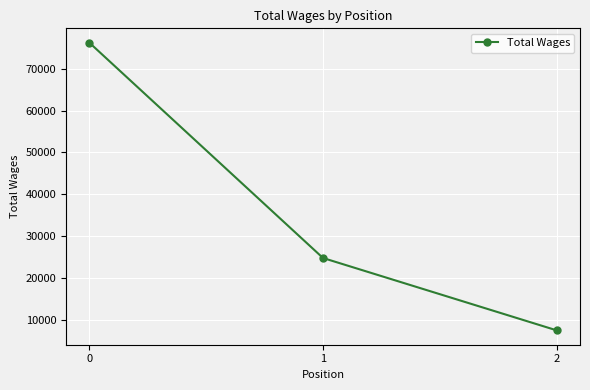

Reading left to right, what are all the values shown in this chart?

76200	24757	7474